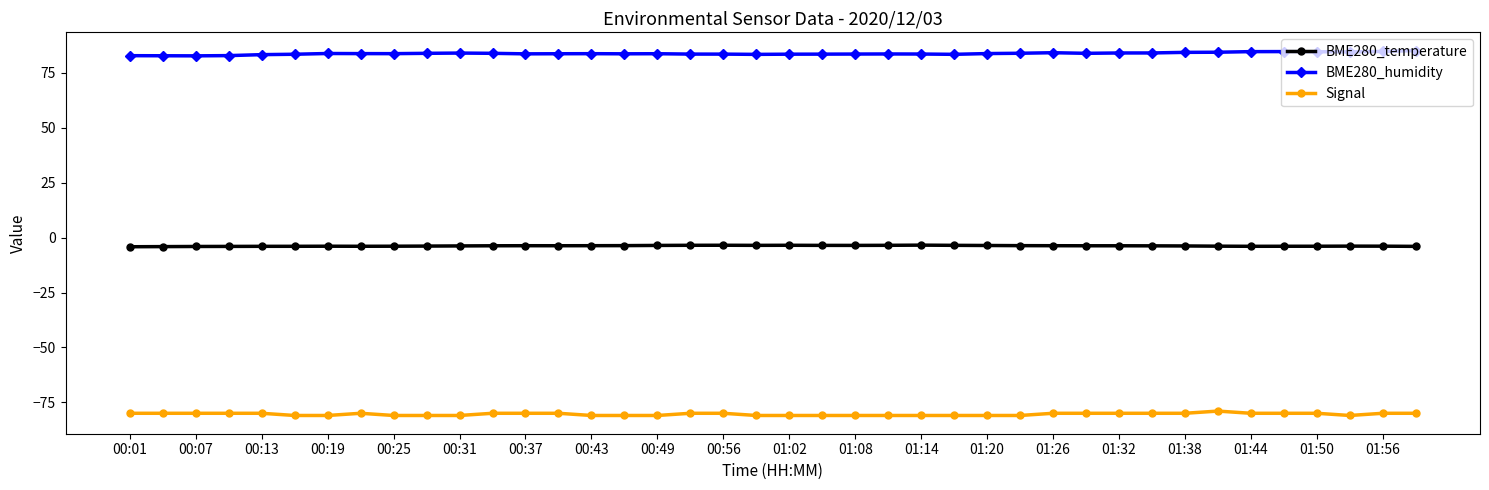

What is the smallest value displayed?

-81.0